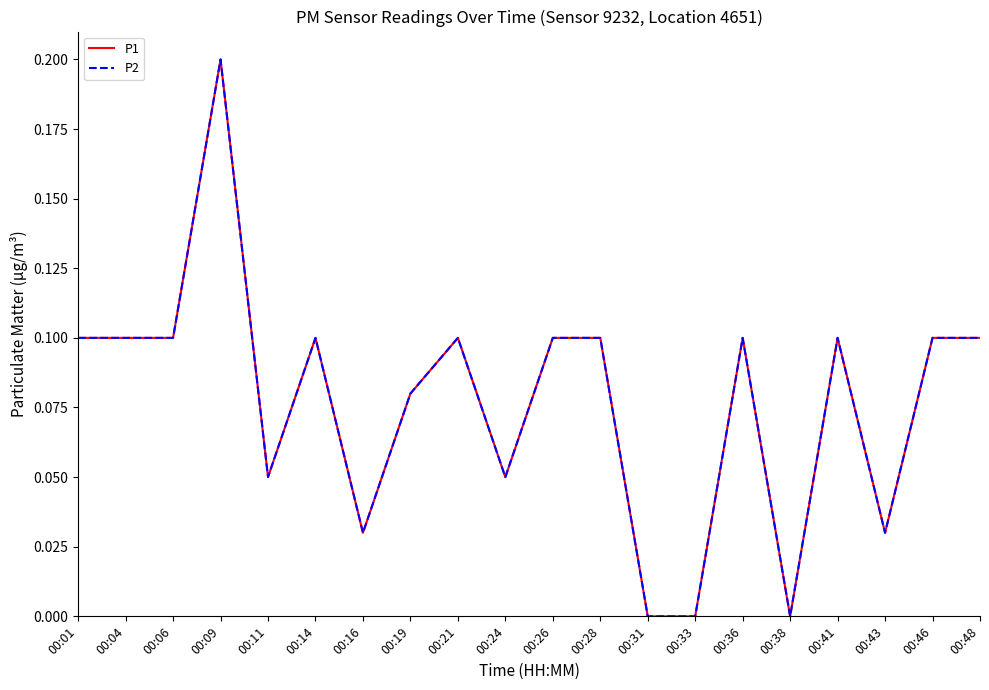

Is this an area chart (filled region under the line)?

No